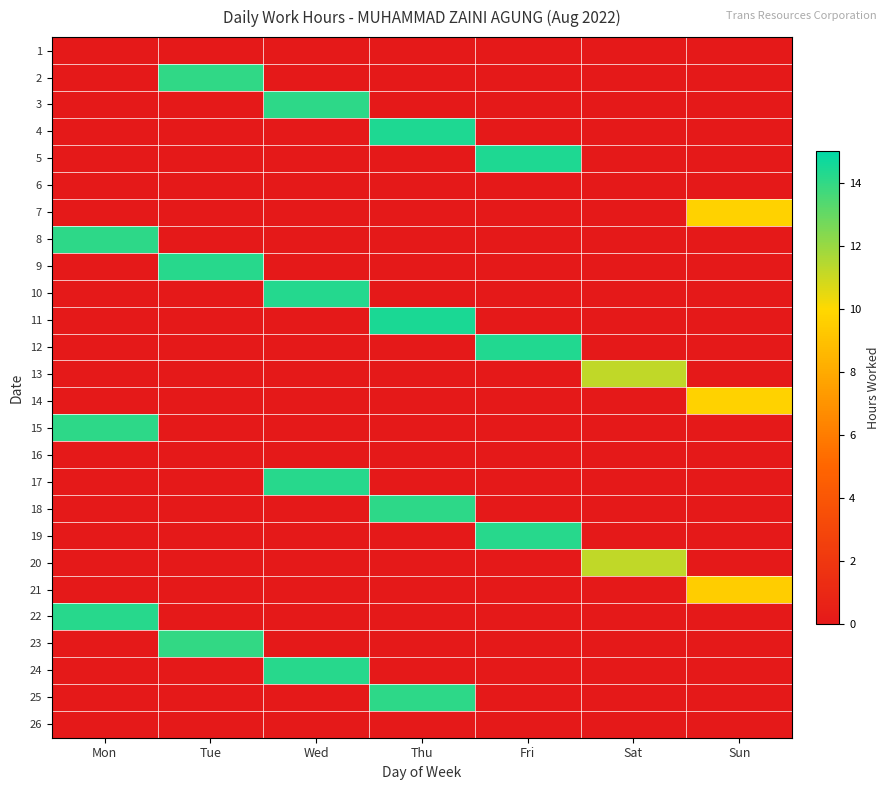

Reading right to left, transcribe all the data shown in this chart.

1: Sun=0.0	Sat=0.0	Fri=0.0	Thu=0.0	Wed=0.0	Tue=0.0	Mon=0.0
2: Sun=0.0	Sat=0.0	Fri=0.0	Thu=0.0	Wed=0.0	Tue=14.1	Mon=0.0
3: Sun=0.0	Sat=0.0	Fri=0.0	Thu=0.0	Wed=14.1	Tue=0.0	Mon=0.0
4: Sun=0.0	Sat=0.0	Fri=0.0	Thu=14.4	Wed=0.0	Tue=0.0	Mon=0.0
5: Sun=0.0	Sat=0.0	Fri=14.4	Thu=0.0	Wed=0.0	Tue=0.0	Mon=0.0
6: Sun=0.0	Sat=0.0	Fri=0.0	Thu=0.0	Wed=0.0	Tue=0.0	Mon=0.0
7: Sun=9.7	Sat=0.0	Fri=0.0	Thu=0.0	Wed=0.0	Tue=0.0	Mon=0.0
8: Sun=0.0	Sat=0.0	Fri=0.0	Thu=0.0	Wed=0.0	Tue=0.0	Mon=14.1
9: Sun=0.0	Sat=0.0	Fri=0.0	Thu=0.0	Wed=0.0	Tue=14.2	Mon=0.0
10: Sun=0.0	Sat=0.0	Fri=0.0	Thu=0.0	Wed=14.3	Tue=0.0	Mon=0.0
11: Sun=0.0	Sat=0.0	Fri=0.0	Thu=14.4	Wed=0.0	Tue=0.0	Mon=0.0
12: Sun=0.0	Sat=0.0	Fri=14.3	Thu=0.0	Wed=0.0	Tue=0.0	Mon=0.0
13: Sun=0.0	Sat=11.2	Fri=0.0	Thu=0.0	Wed=0.0	Tue=0.0	Mon=0.0
14: Sun=9.7	Sat=0.0	Fri=0.0	Thu=0.0	Wed=0.0	Tue=0.0	Mon=0.0
15: Sun=0.0	Sat=0.0	Fri=0.0	Thu=0.0	Wed=0.0	Tue=0.0	Mon=14.1
16: Sun=0.0	Sat=0.0	Fri=0.0	Thu=0.0	Wed=0.0	Tue=0.0	Mon=0.0
17: Sun=0.0	Sat=0.0	Fri=0.0	Thu=0.0	Wed=14.2	Tue=0.0	Mon=0.0
18: Sun=0.0	Sat=0.0	Fri=0.0	Thu=14.1	Wed=0.0	Tue=0.0	Mon=0.0
19: Sun=0.0	Sat=0.0	Fri=14.2	Thu=0.0	Wed=0.0	Tue=0.0	Mon=0.0
20: Sun=0.0	Sat=11.2	Fri=0.0	Thu=0.0	Wed=0.0	Tue=0.0	Mon=0.0
21: Sun=9.5	Sat=0.0	Fri=0.0	Thu=0.0	Wed=0.0	Tue=0.0	Mon=0.0
22: Sun=0.0	Sat=0.0	Fri=0.0	Thu=0.0	Wed=0.0	Tue=0.0	Mon=14.2
23: Sun=0.0	Sat=0.0	Fri=0.0	Thu=0.0	Wed=0.0	Tue=14.0	Mon=0.0
24: Sun=0.0	Sat=0.0	Fri=0.0	Thu=0.0	Wed=14.2	Tue=0.0	Mon=0.0
25: Sun=0.0	Sat=0.0	Fri=0.0	Thu=14.1	Wed=0.0	Tue=0.0	Mon=0.0
26: Sun=0.0	Sat=0.0	Fri=0.0	Thu=0.0	Wed=0.0	Tue=0.0	Mon=0.0